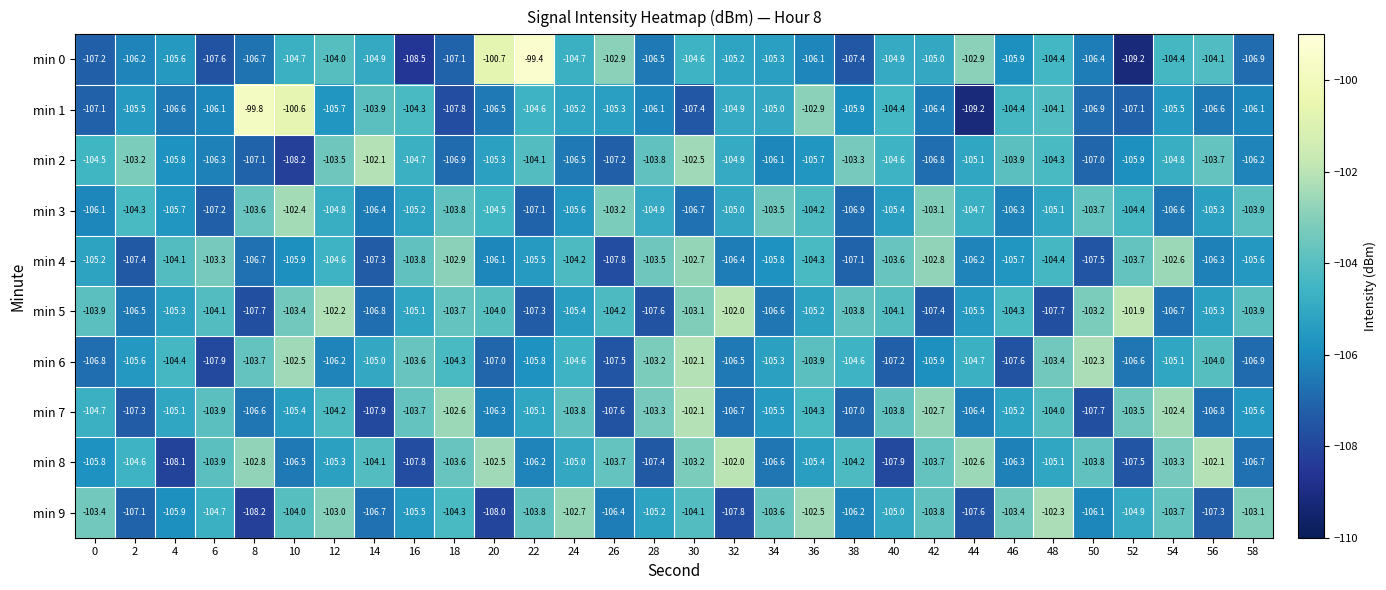

At which category does the chart reach its peak across all series?

22